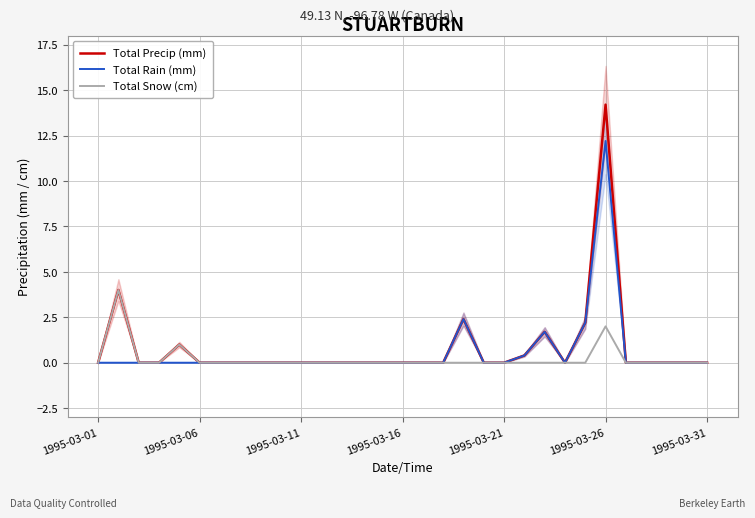

The Total Rain (mm) series shows 0.0 at 1995-03-11. True or false?

True